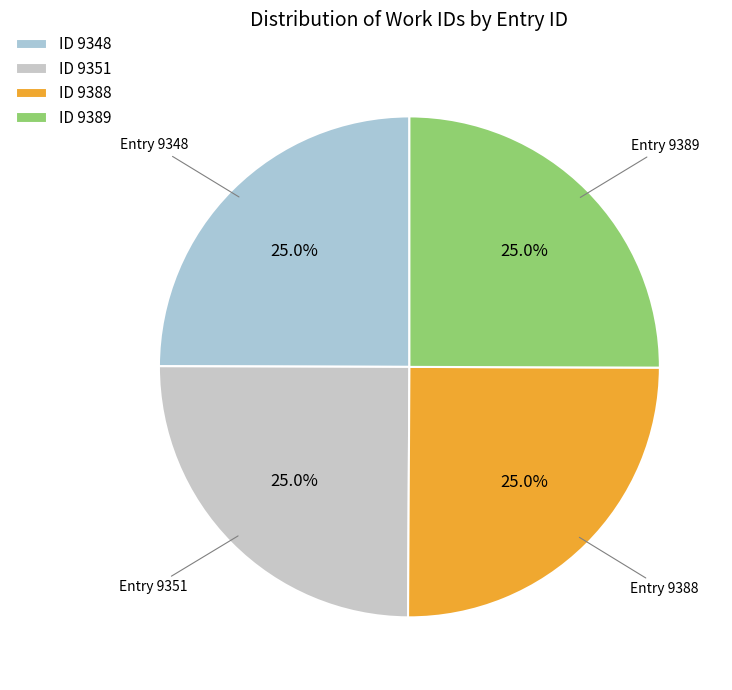

Is there any slice that represents more than half of the pie?

No